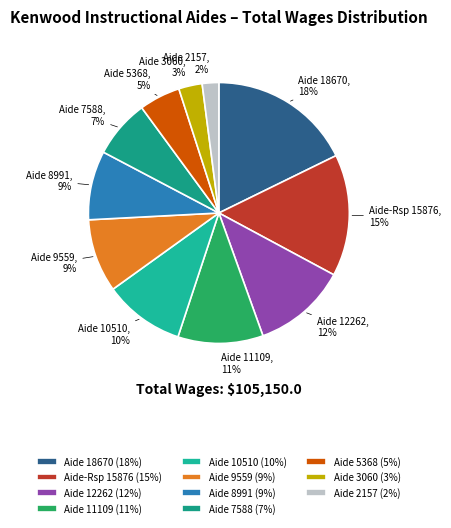

Which category has the biggest portion of the pie?

Aide 18670